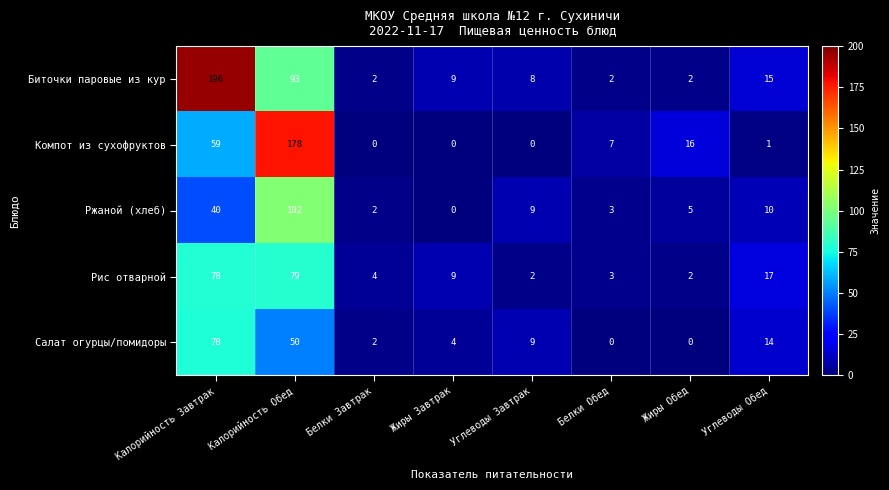

List the series in order of their peak value, highest first.

Биточки паровые из кур, Компот из сухофруктов, Ржаной (хлеб), Рис отварной, Салат огурцы/помидоры